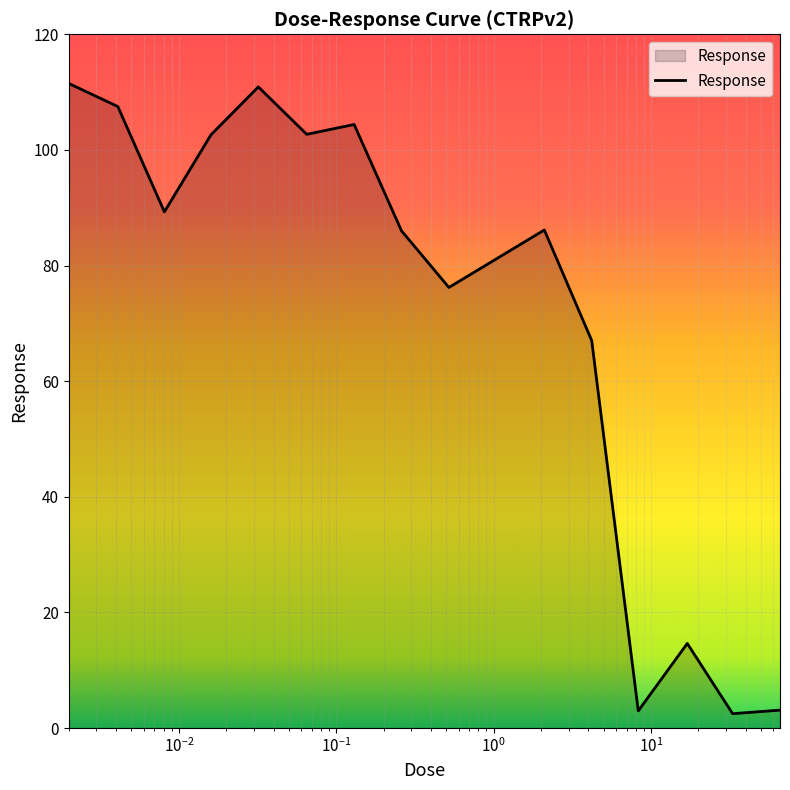

Does the chart display data point markers on the line(s)?

No